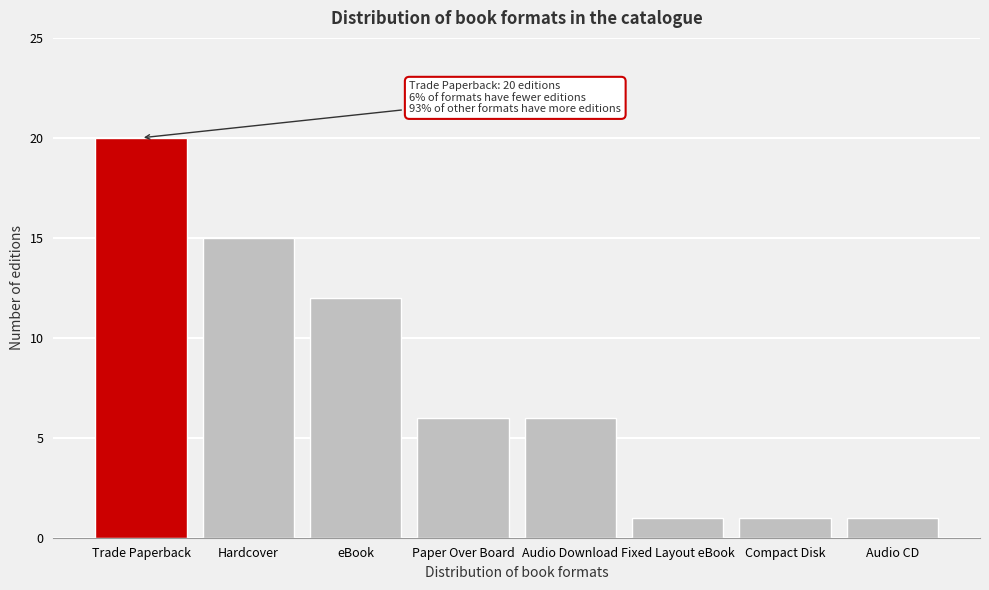

Reading right to left, list all the values displayed in this chart.

Audio CD=1	Compact Disk=1	Fixed Layout eBook=1	Audio Download=6	Paper Over Board=6	eBook=12	Hardcover=15	Trade Paperback=20